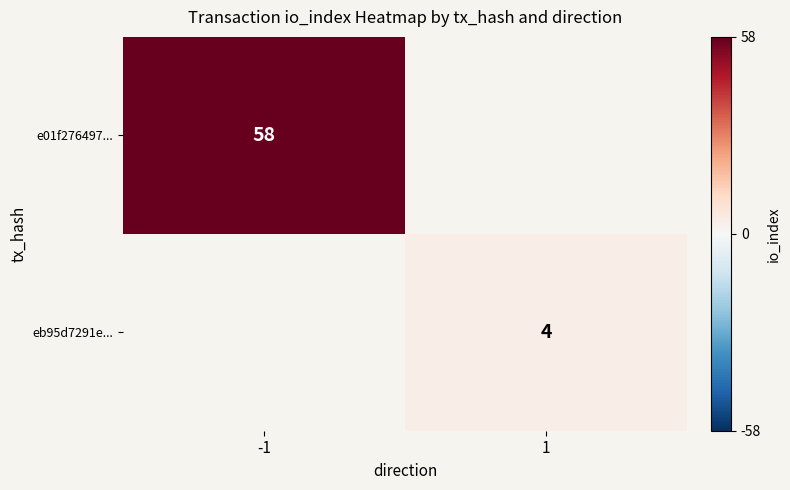

What is the total value across all series at 1?

4